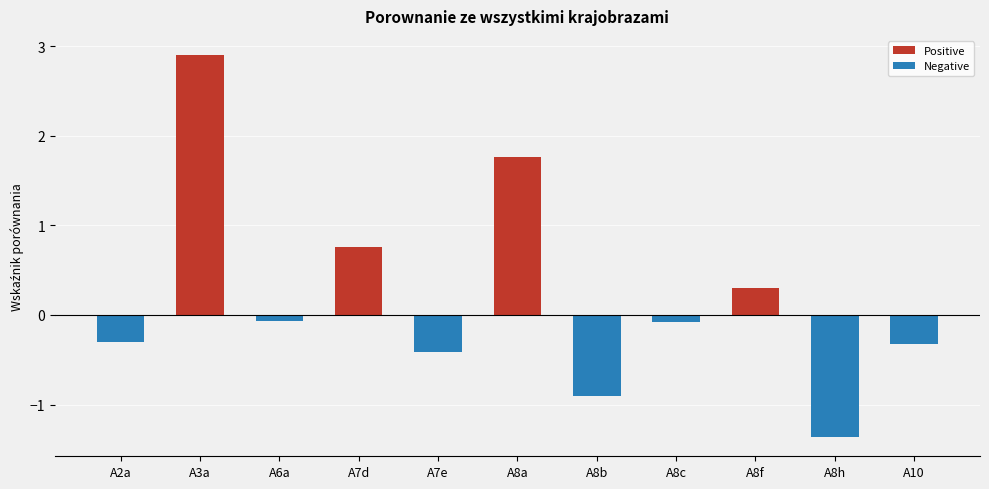

Which category has the lowest value in the Positive series?

A2a